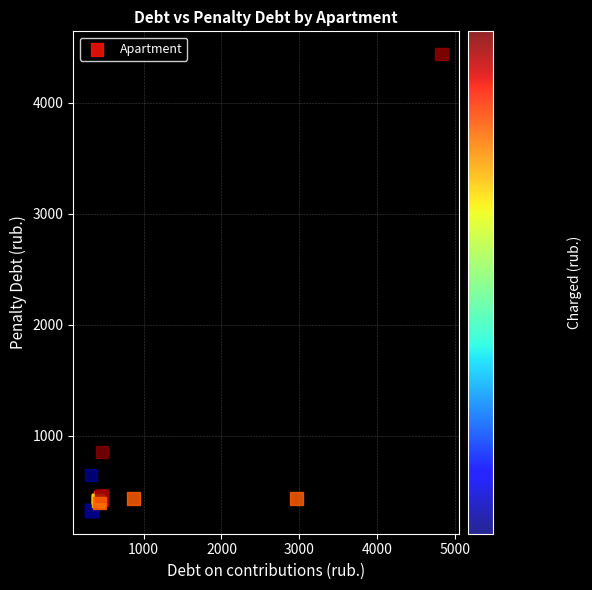

What Y value in the scatter plot is closest to 2380?

855.0